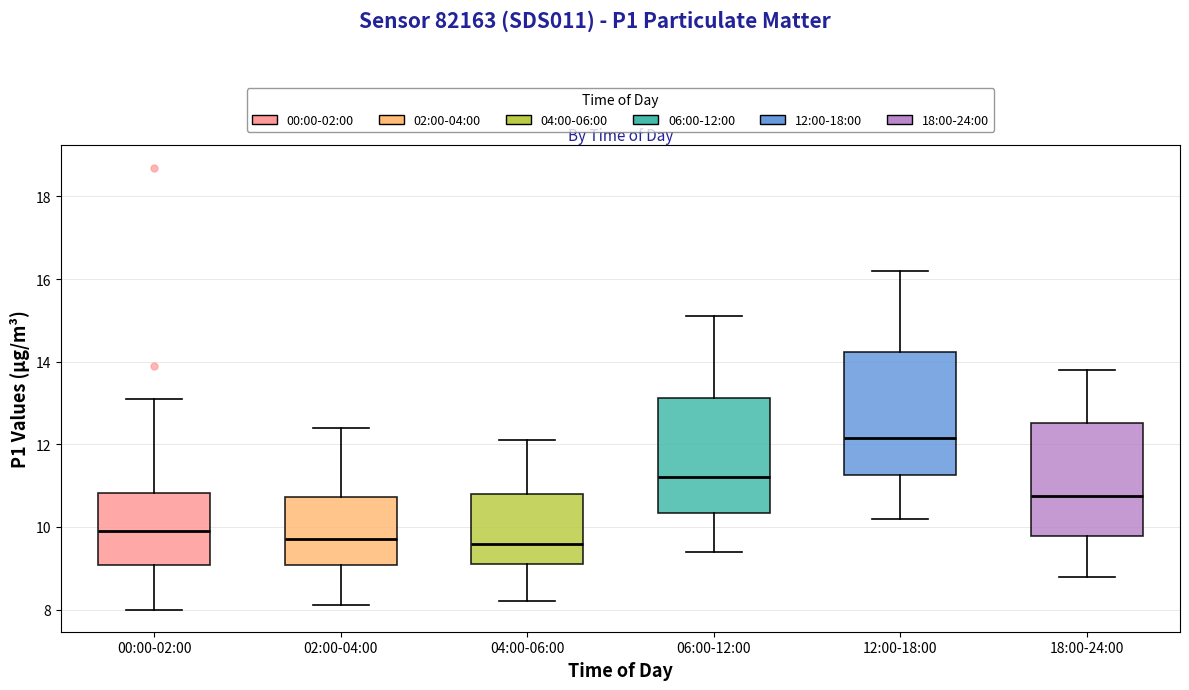

Reading left to right, transcribe this box plot: for each box, give where its median line is, the range the box spans, and where its two whiskers end, as read against the y-axis. The values are not printed on the chart, so give them approximately, as read against the axis.

00:00-02:00: median 10.0, box 9.0 to 10.8, whiskers 8.0 to 13.2
02:00-04:00: median 9.8, box 9.0 to 10.8, whiskers 8.2 to 12.4
04:00-06:00: median 9.6, box 9.2 to 10.8, whiskers 8.2 to 12.2
06:00-12:00: median 11.2, box 10.4 to 13.2, whiskers 9.4 to 15.2
12:00-18:00: median 12.2, box 11.2 to 14.2, whiskers 10.2 to 16.2
18:00-24:00: median 10.8, box 9.8 to 12.6, whiskers 8.8 to 13.8